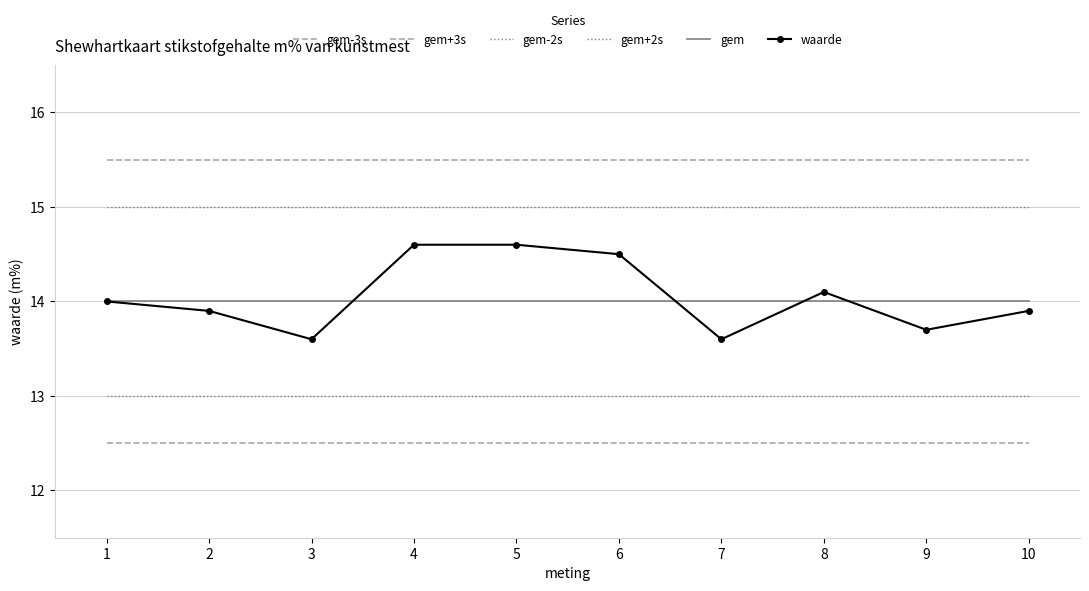

What is the value of the gem point at the 4th from the left?

14.0